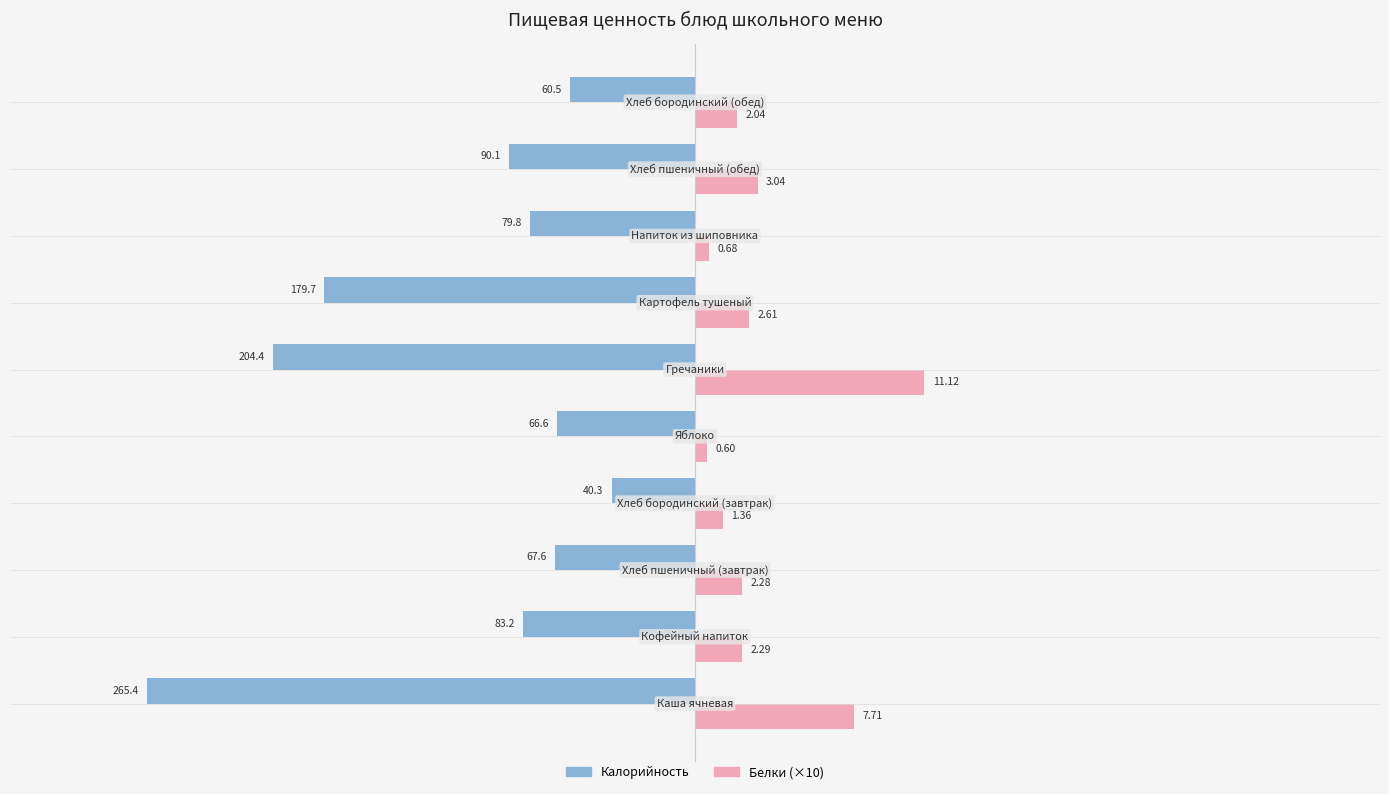

List the series in order of their overall mean, lowest first.

Калорийность, Белки (×10)